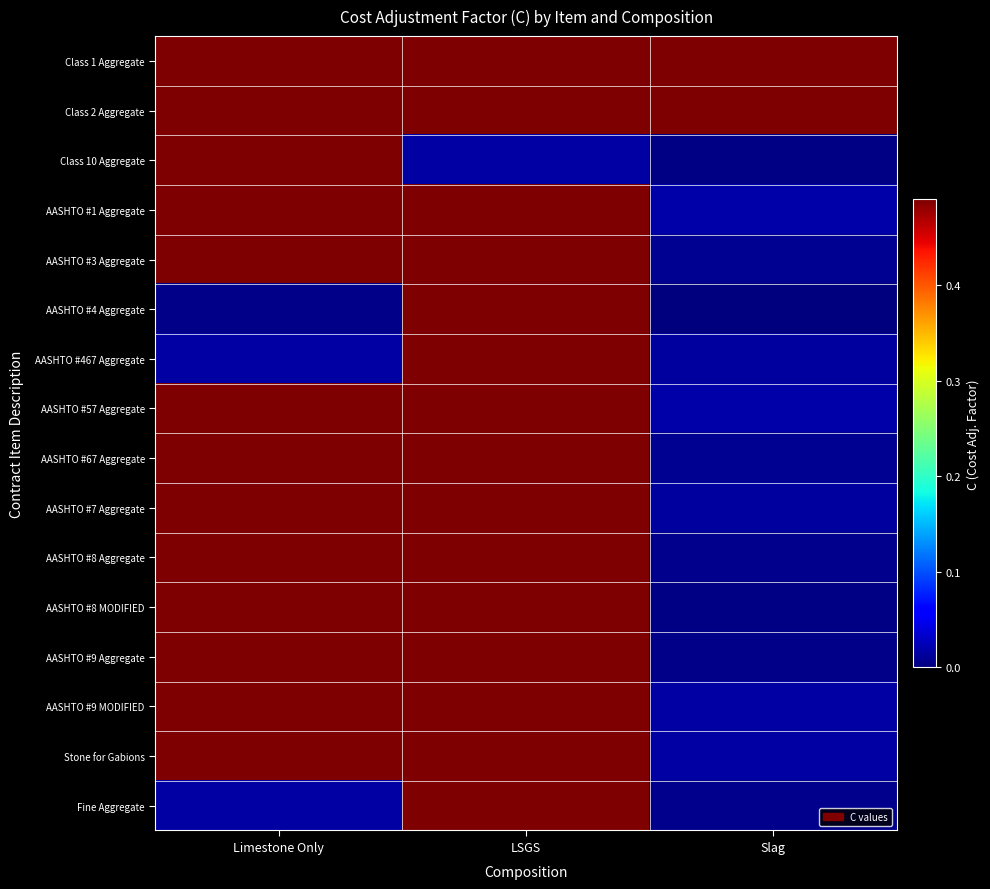

What is the spread (max minus min) of values at Slag?

0.5